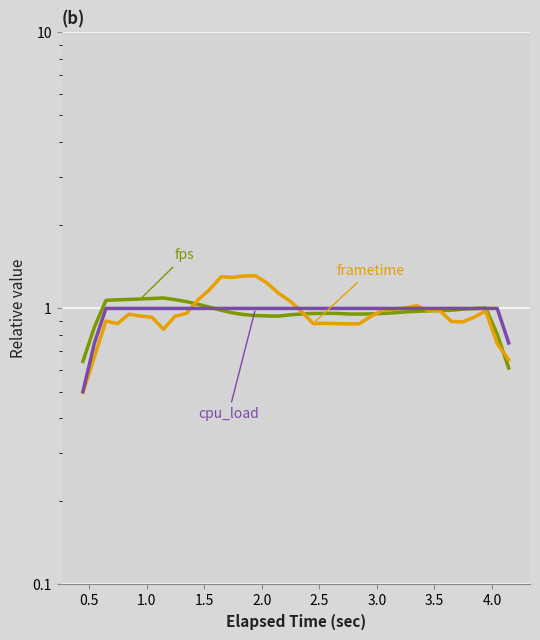

How many lines are shown in the chart?

3